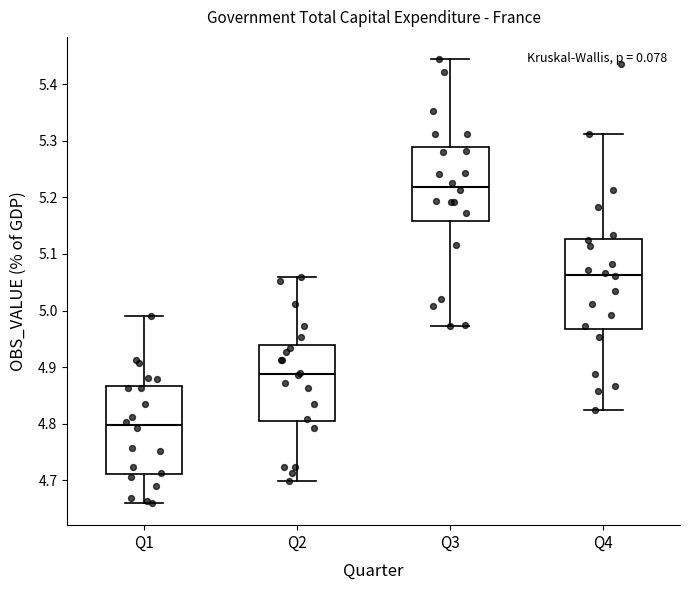

Where is the upper edge of the box for Q4 on the y-axis? The values are not printed on the chart, so give them approximately, as read against the axis.

5.13